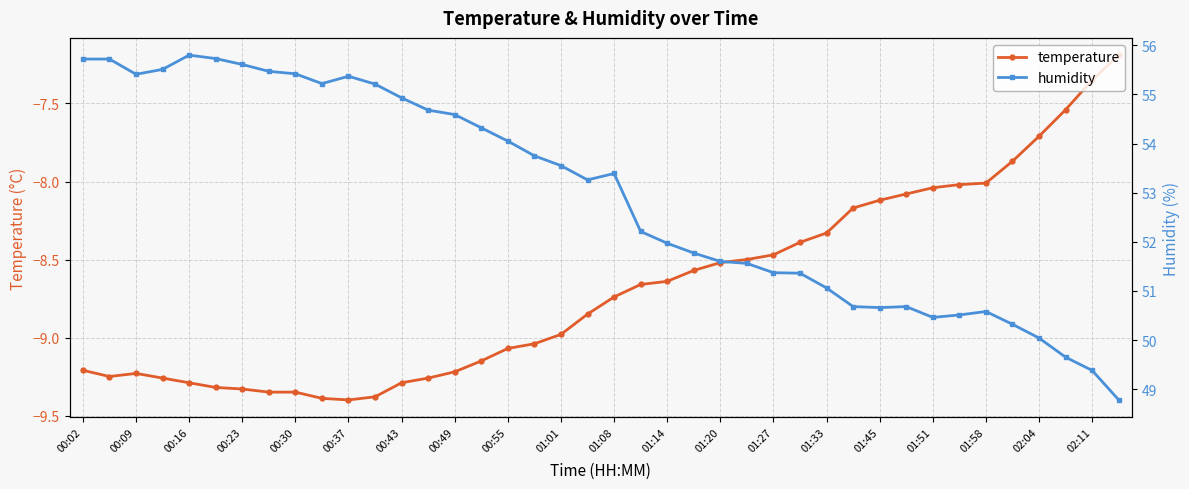

Is it true that temperature equals -5.6 at 00:37?

False